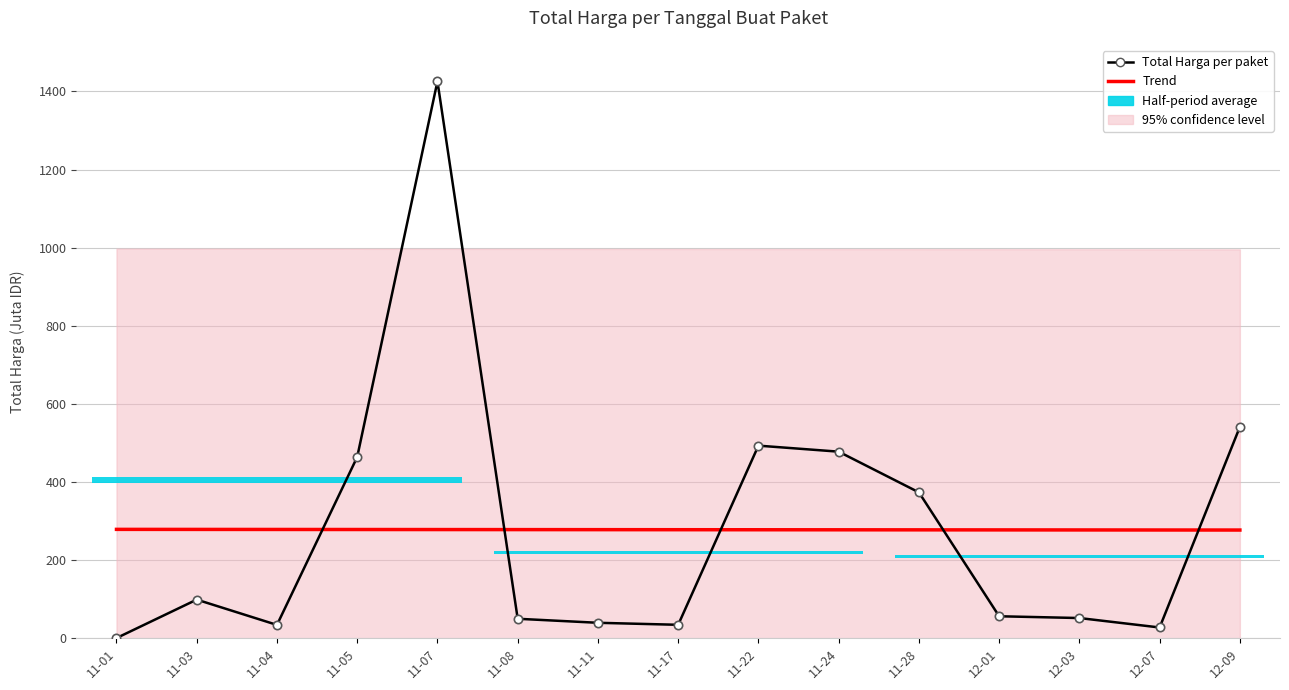

Rank the series by their average value, from lowest to highest.

Trend, Total Harga per paket